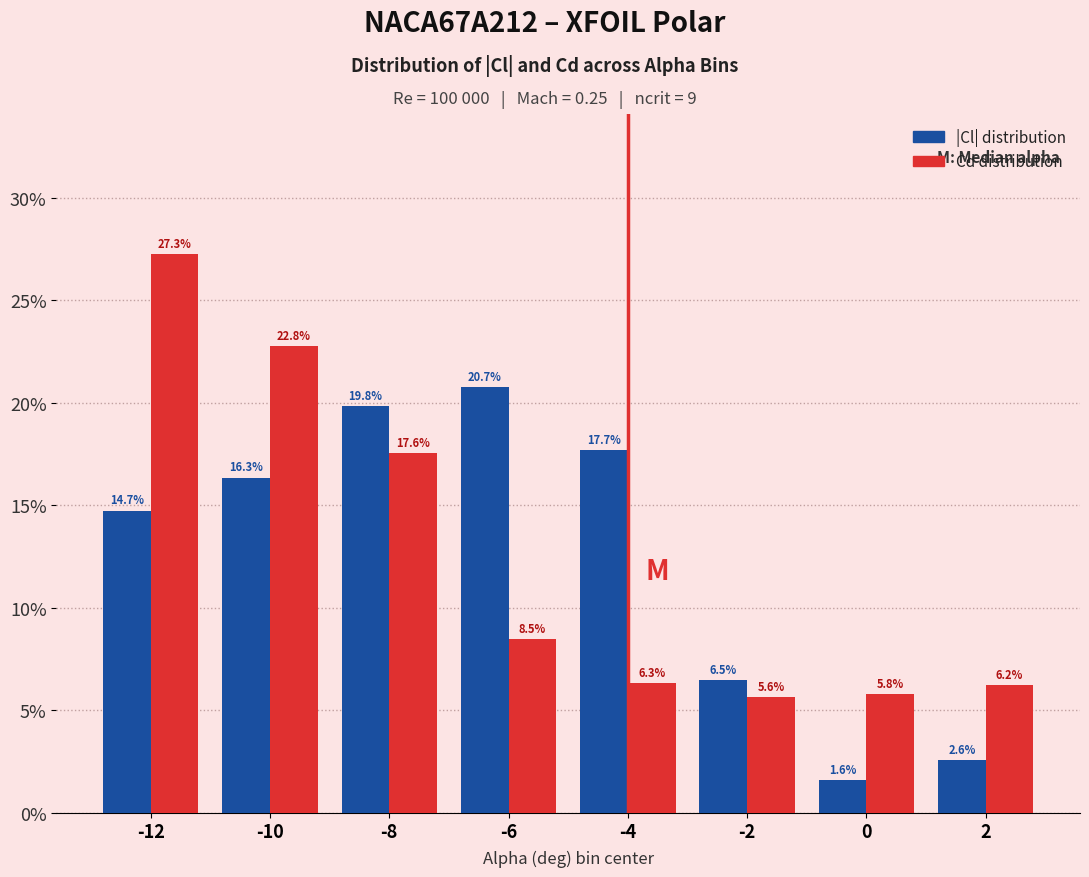

Reading left to right, what are all the values shown in this chart?

|Cl| distribution: 14.7	16.3	19.8	20.7	17.7	6.5	1.6	2.6
Cd distribution: 27.3	22.8	17.6	8.5	6.3	5.6	5.8	6.2